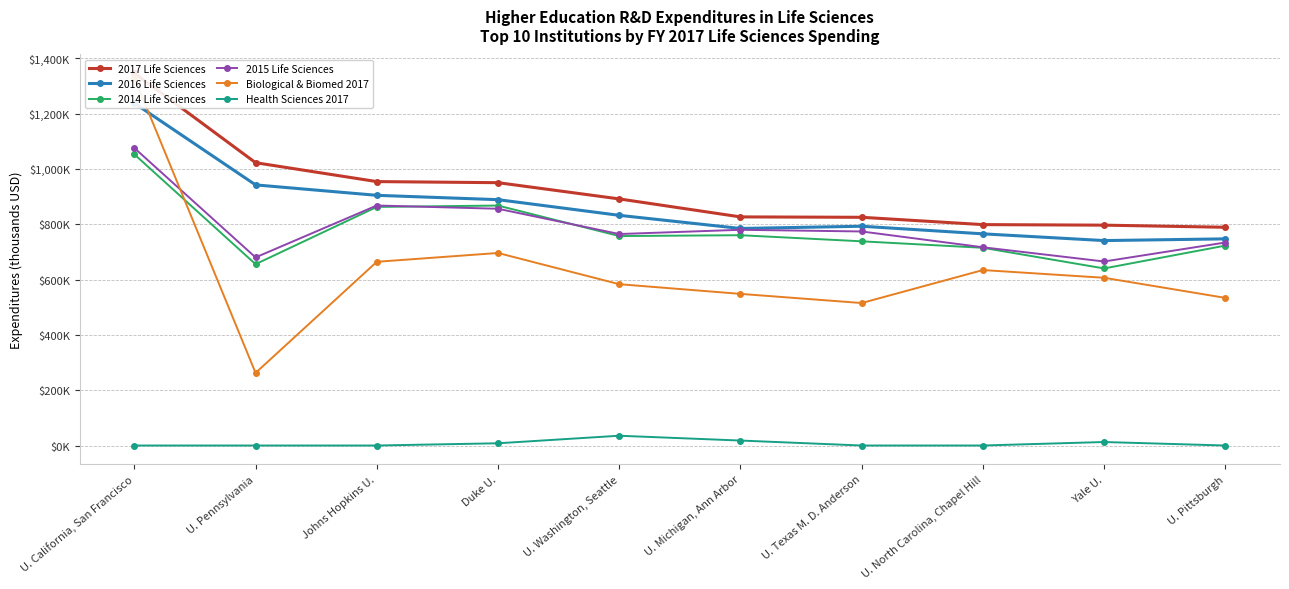

Which label corresponds to the largest value in the chart?

U. California, San Francisco